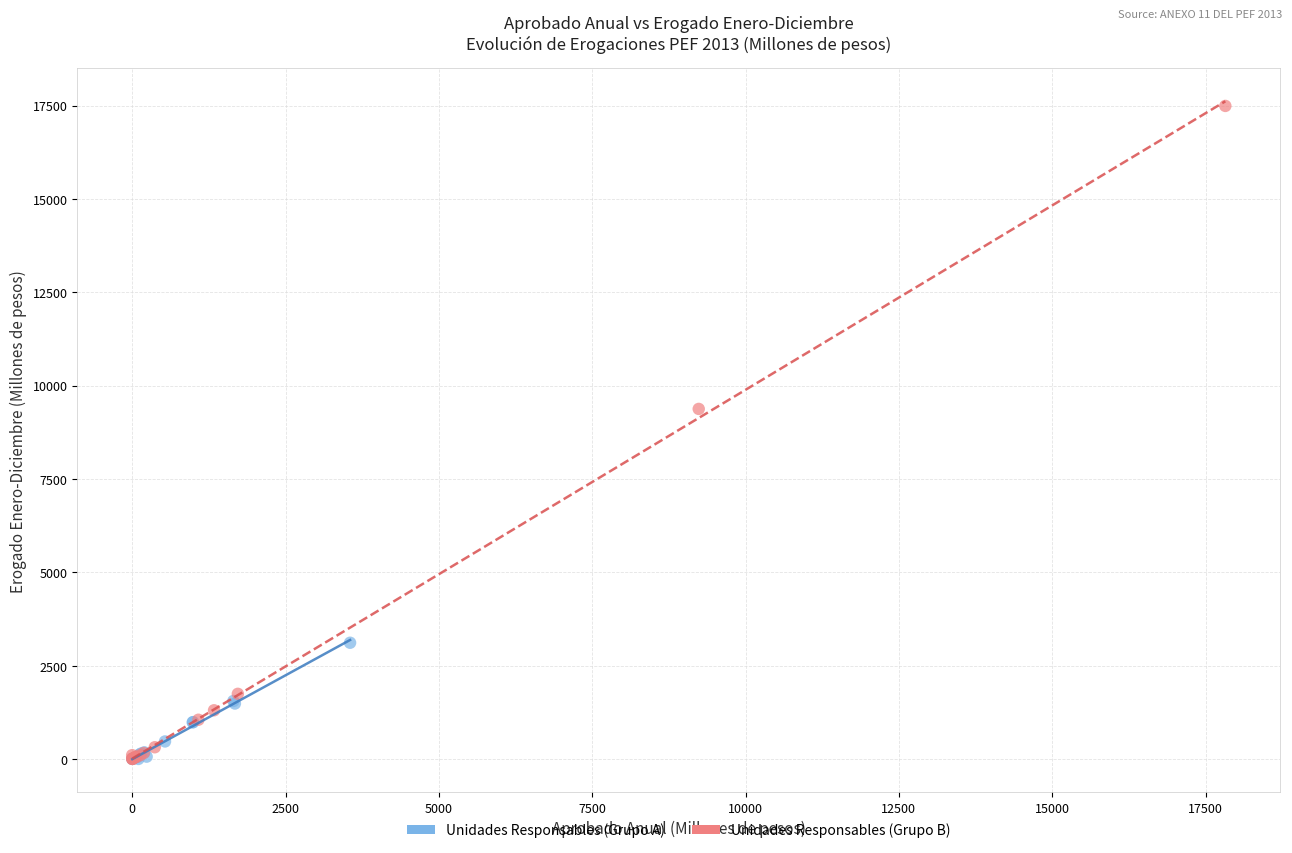

Which series has the widest spread of Y values?

Unidades Responsables (Grupo B)